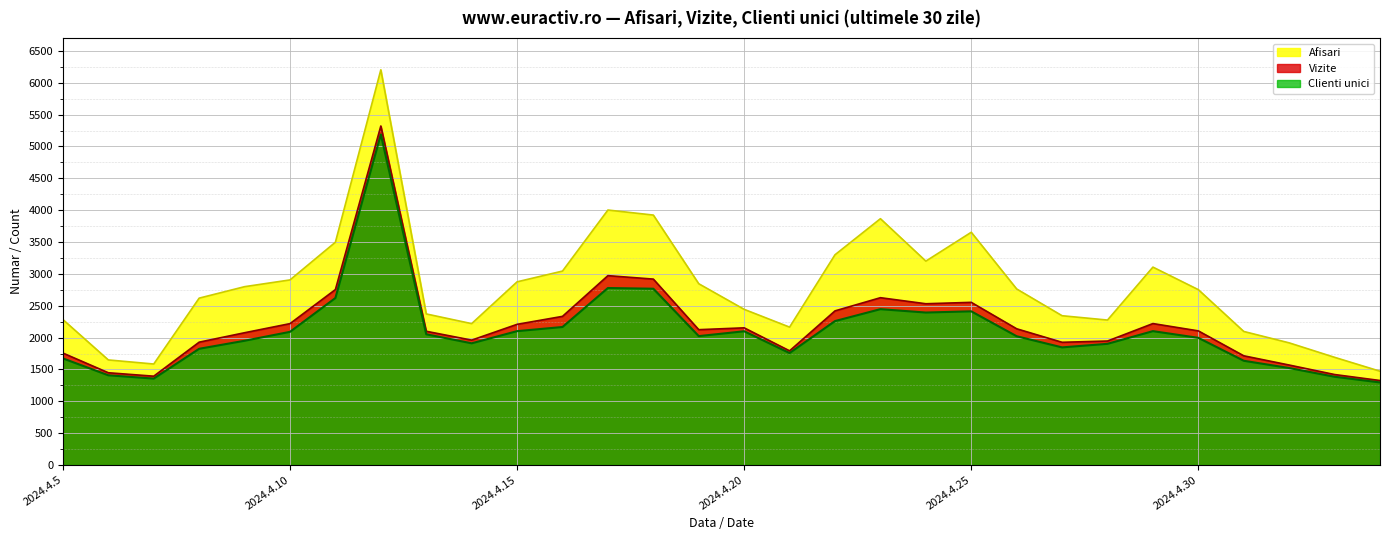

What position from the right is 2024.4.12?

23